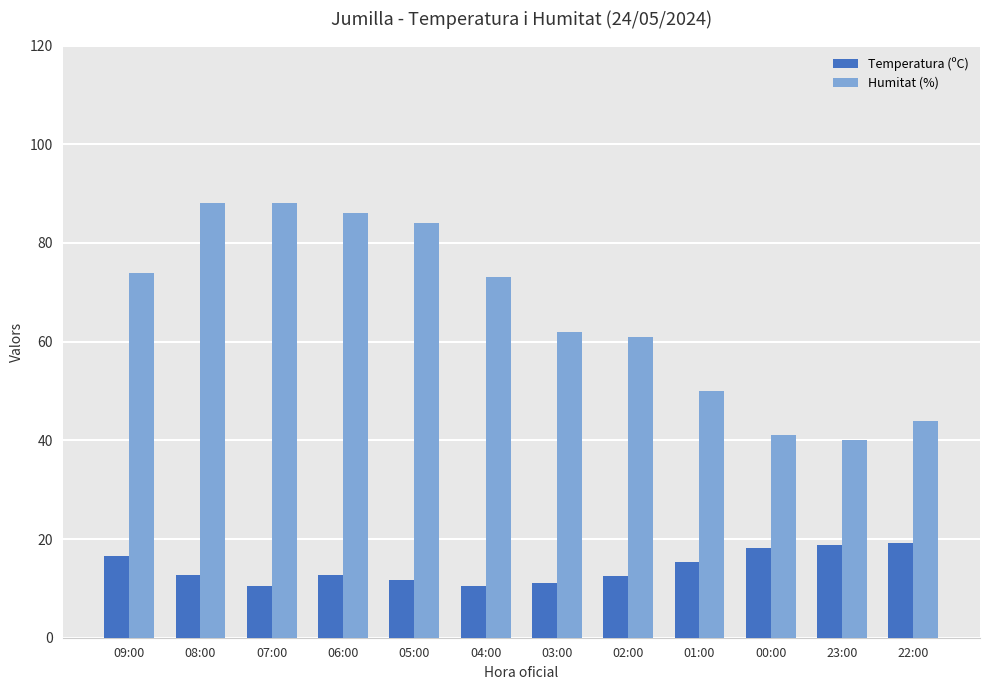

What is the sum of the Humitat (%) values at 01:00 and 05:00?

134.0